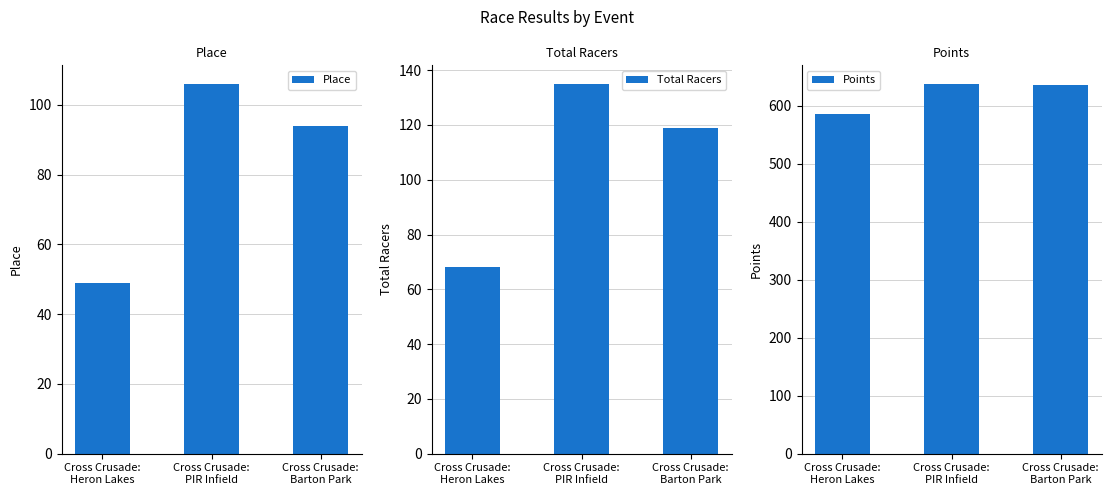

What is the difference between the maximum and minimum values in the Points series?

51.5